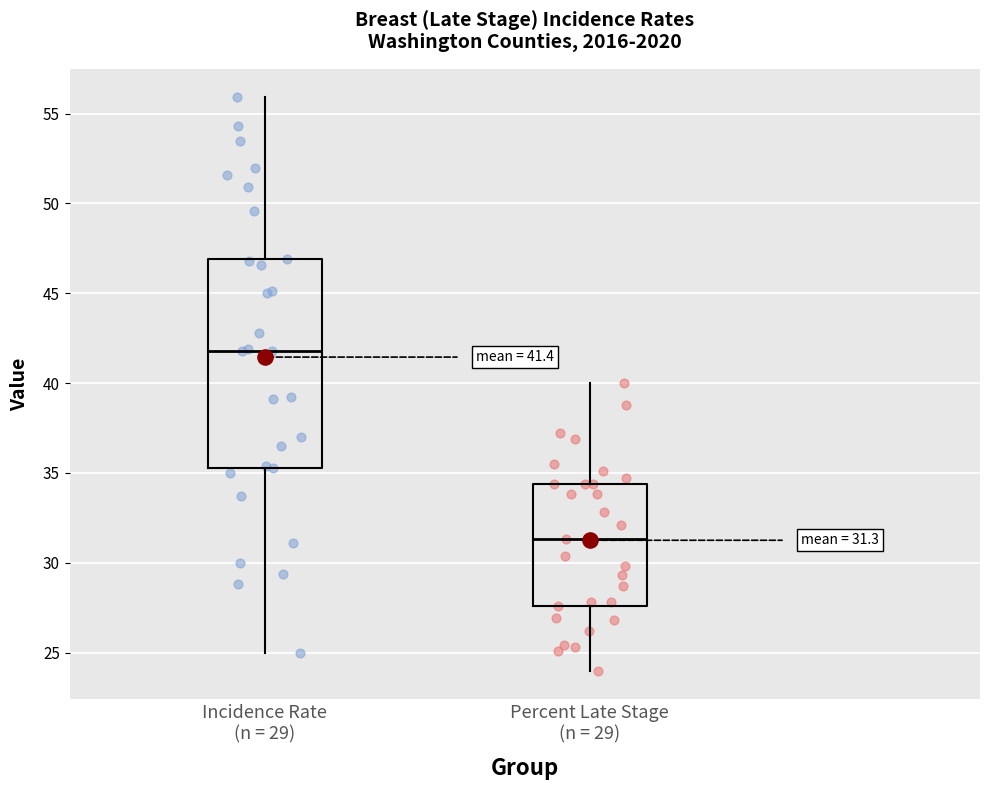

Which box's median line is the lowest?

Percent Late Stage (n = 29)